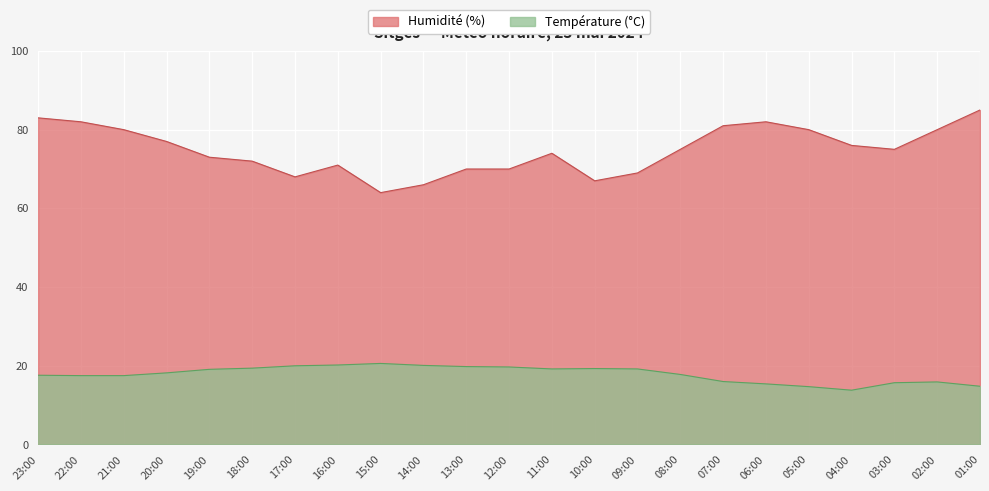

True or false: Humidité (%) and Température (°C) cross at least once.

False